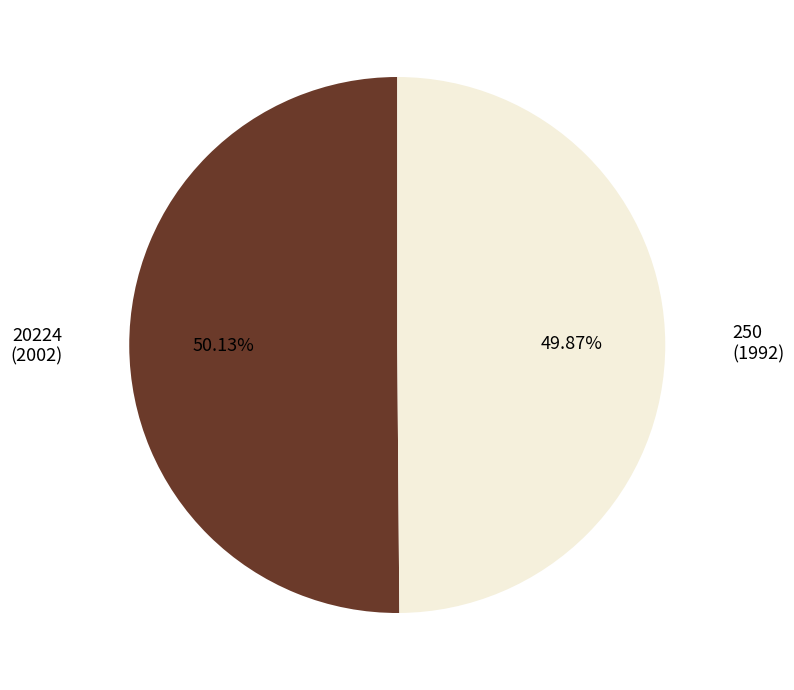

To the nearest percent, what is the average slice percentage?

50%